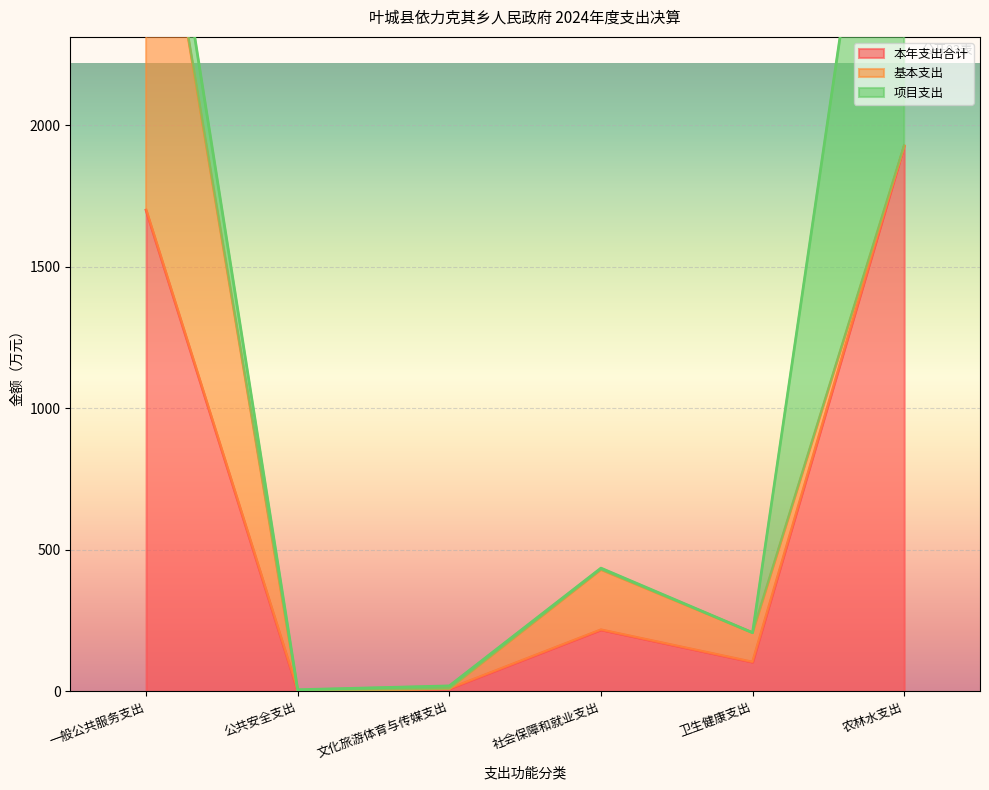

Is it true that 本年支出合计 equals 2537.2 at 农林水支出?

False